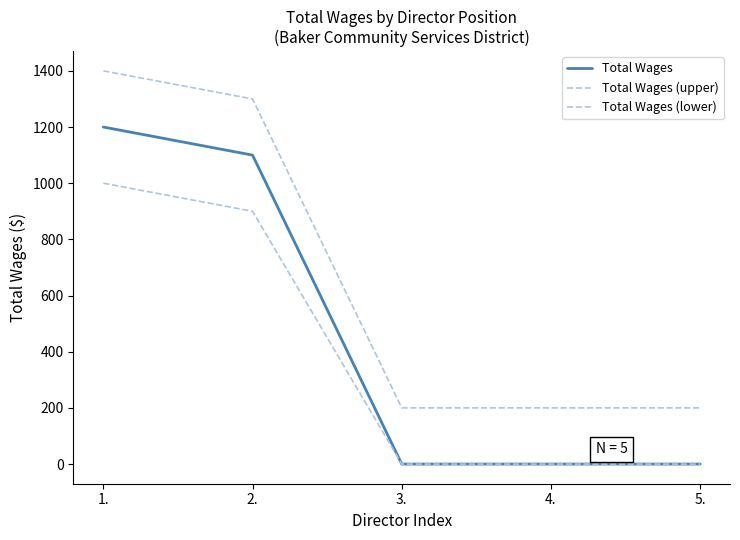

Is this an area chart (filled region under the line)?

No